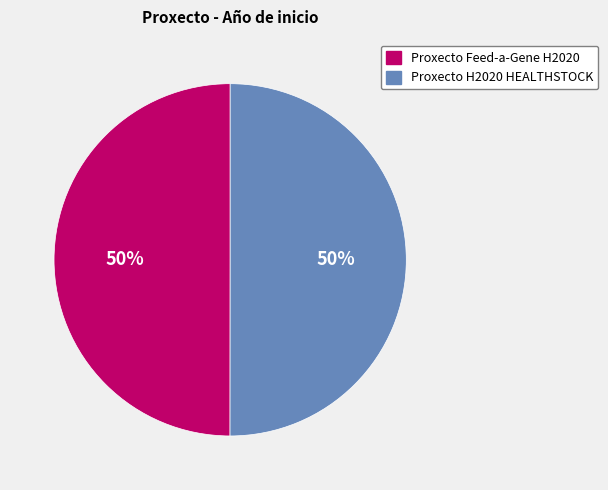

To the nearest percent, what is the average slice percentage?

50%